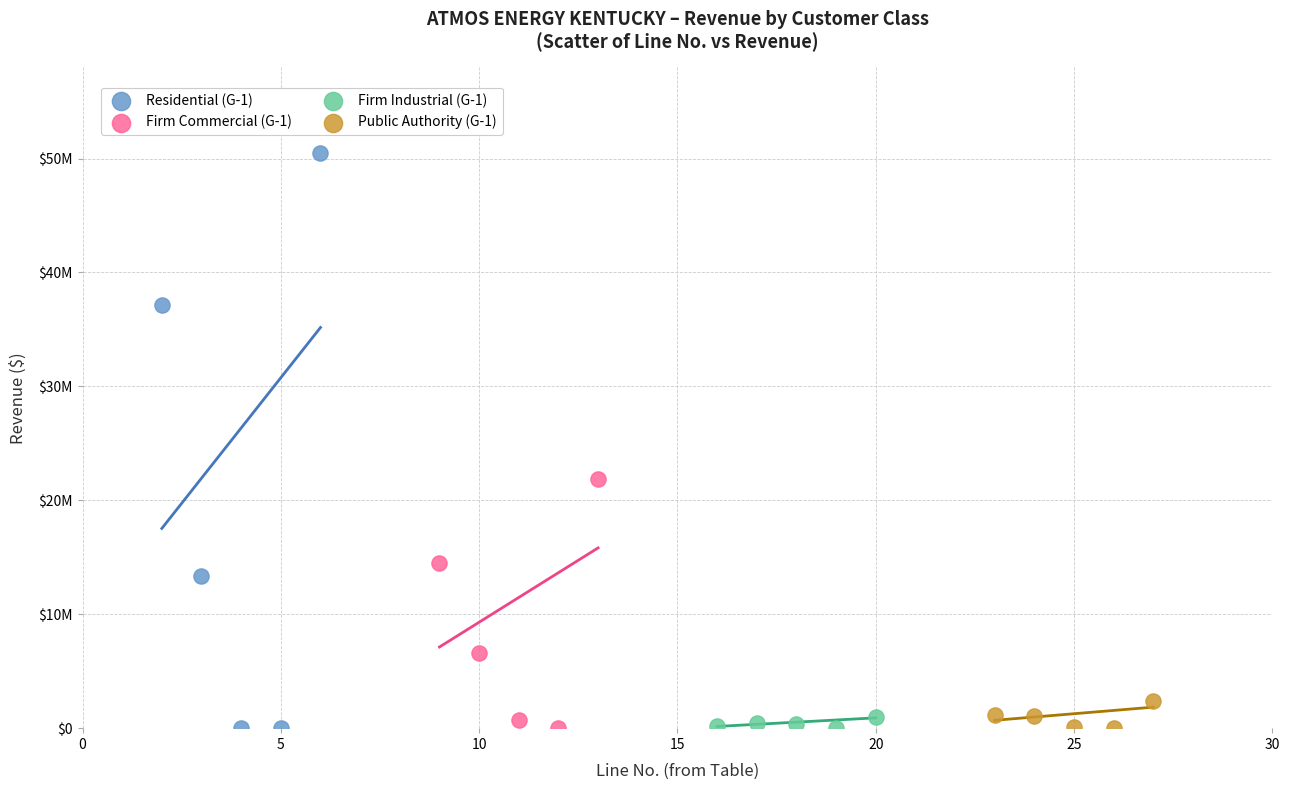

Which series contains the highest Y value?

Residential (G-1)